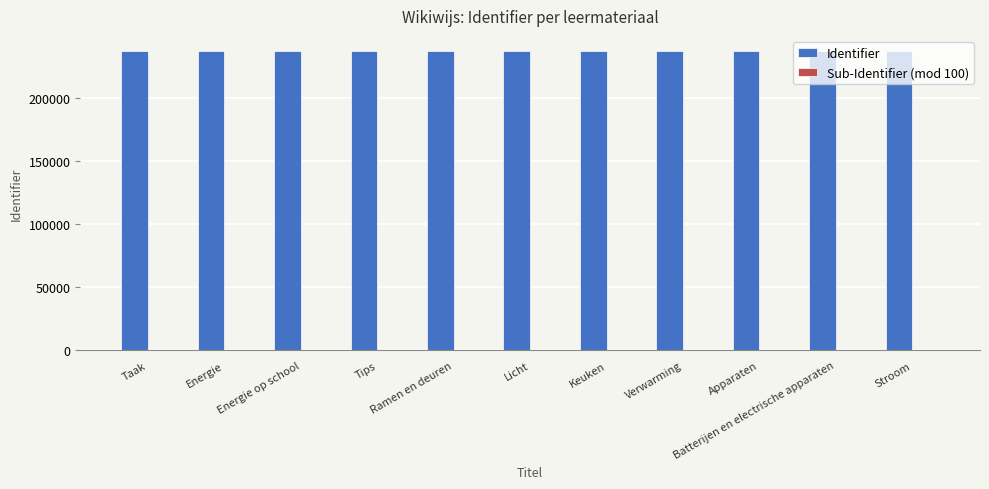

How many data points does each series have?

11